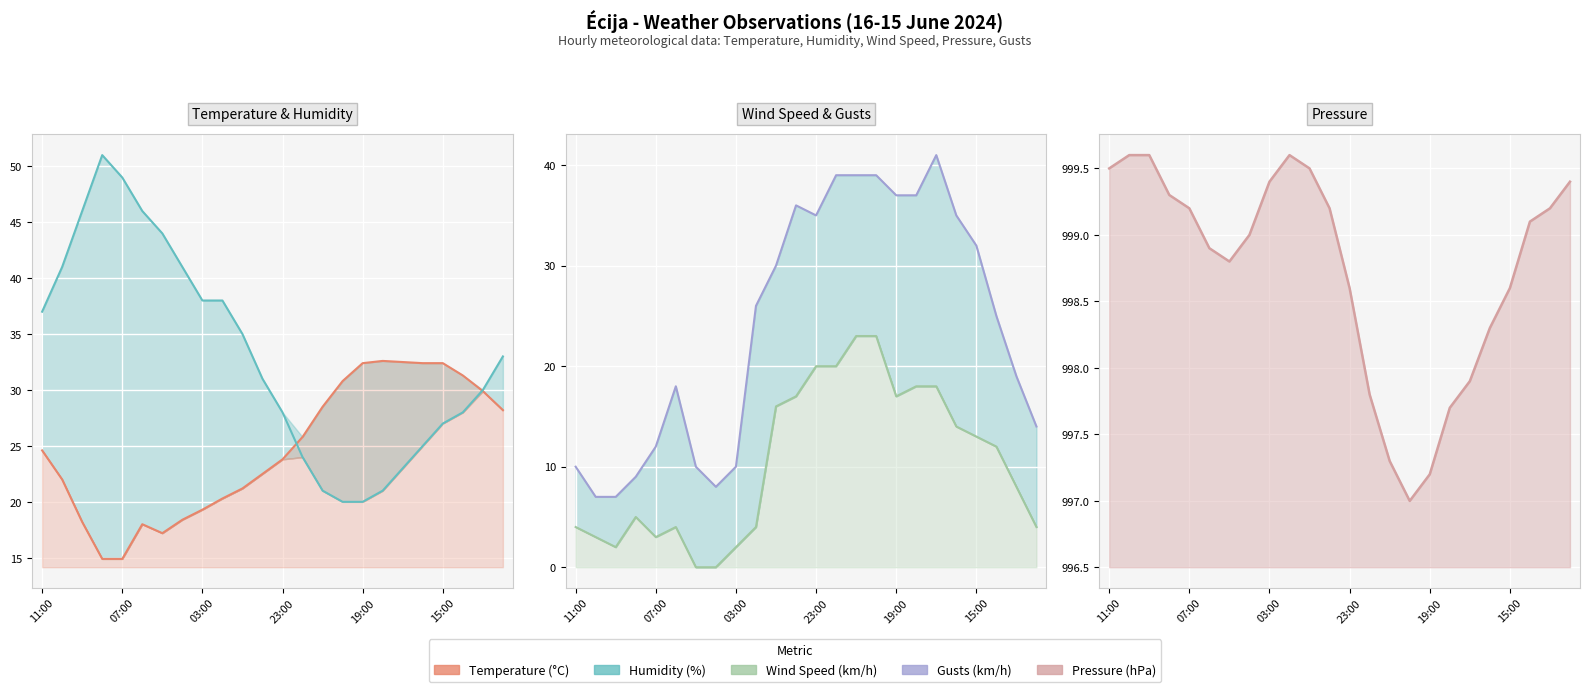

How many lines are shown in the chart?

5